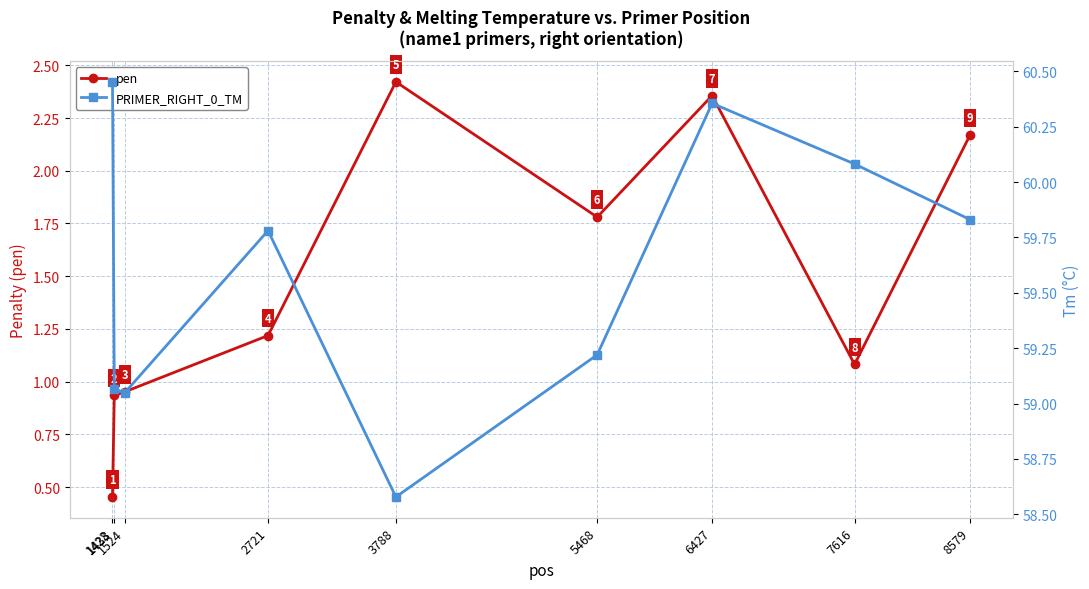

How many lines are shown in the chart?

2